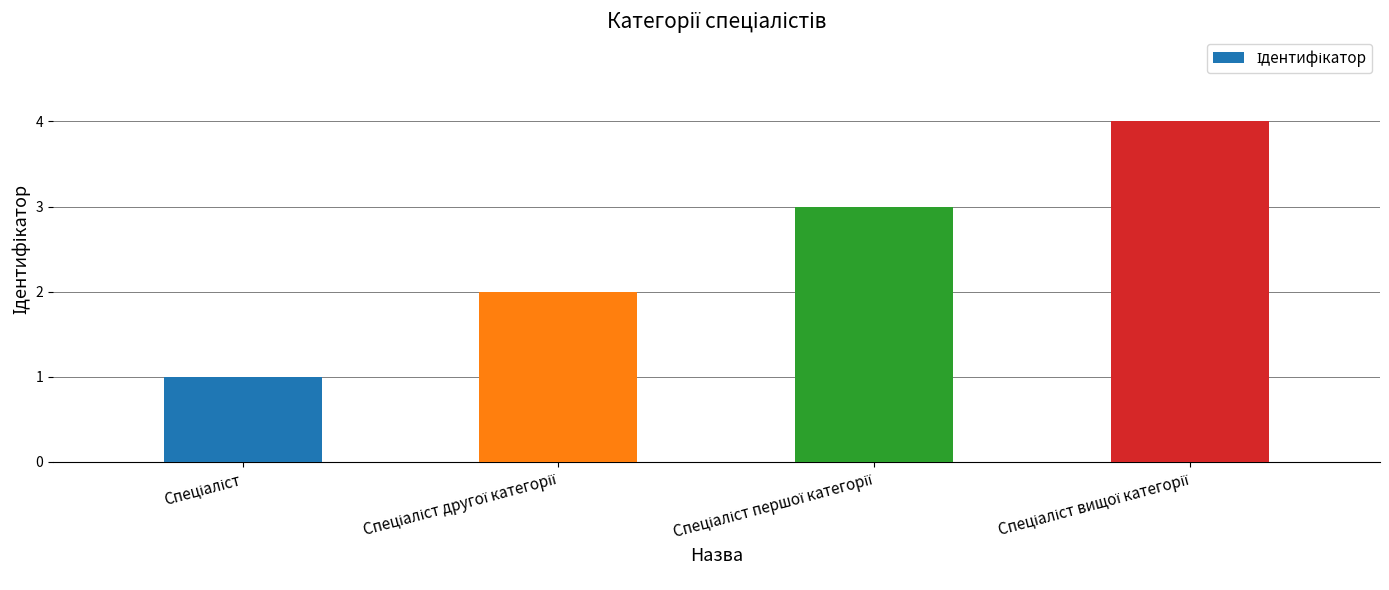

What is the difference between the maximum and minimum values?

3